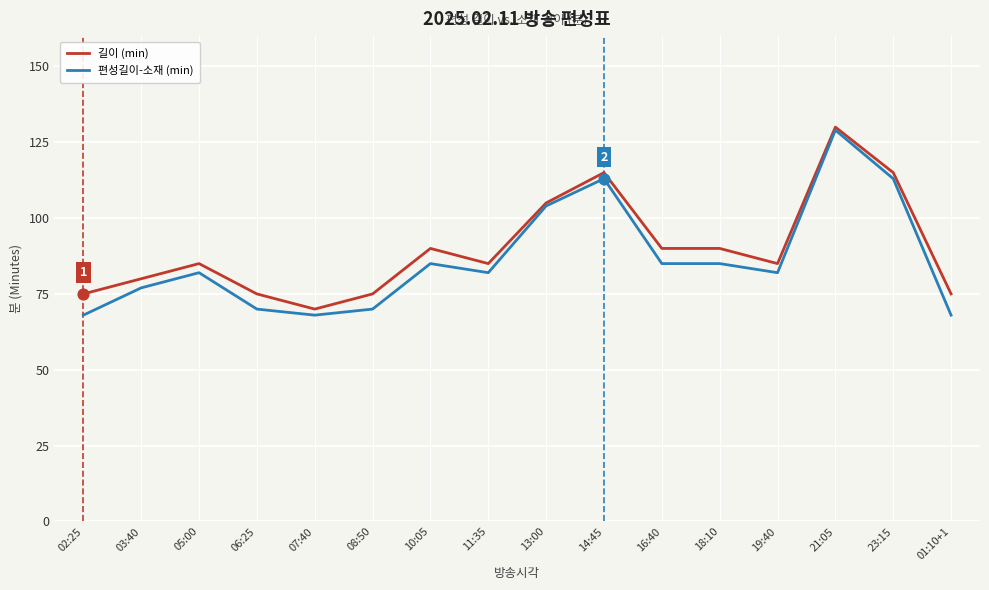

Which series has the largest total across all categories?

길이 (min)